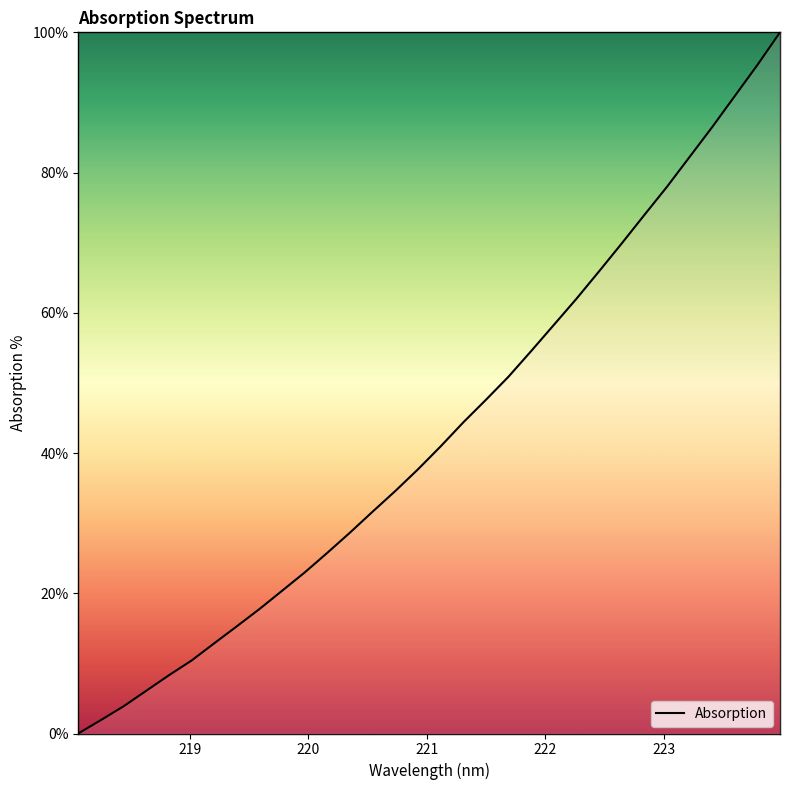

What is the maximum value shown in the chart?

100.0